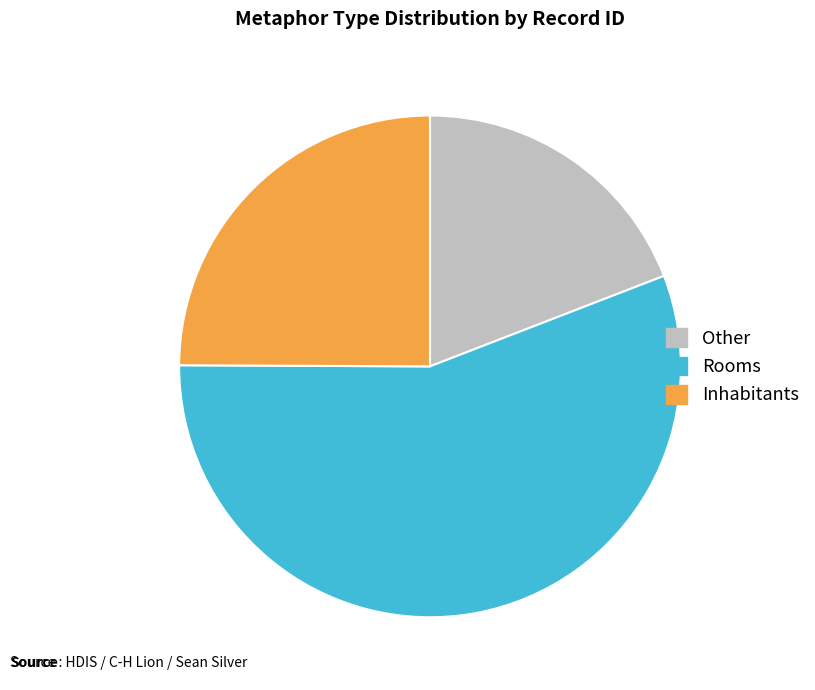

Combined, do Inhabitants and Rooms account for over 50%?

Yes